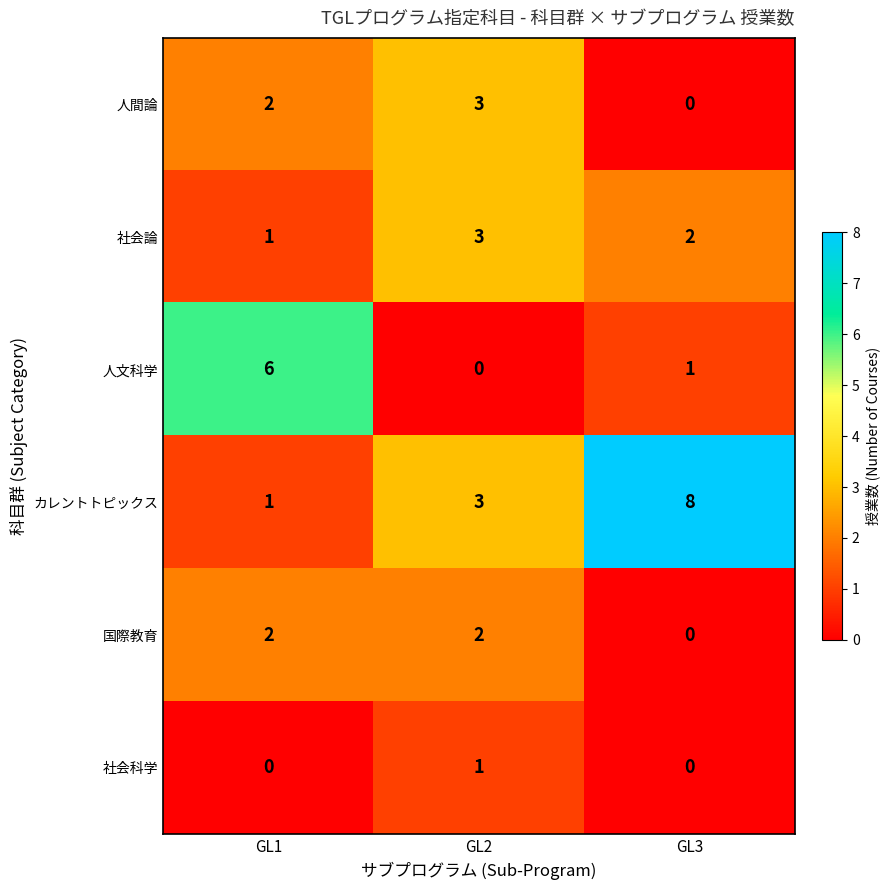

The 人文科学 series shows 0 at GL3. True or false?

False